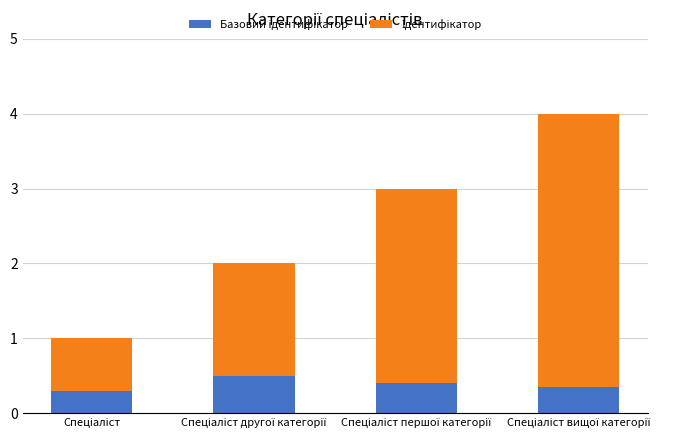

Count the number of categories in the chart.

4